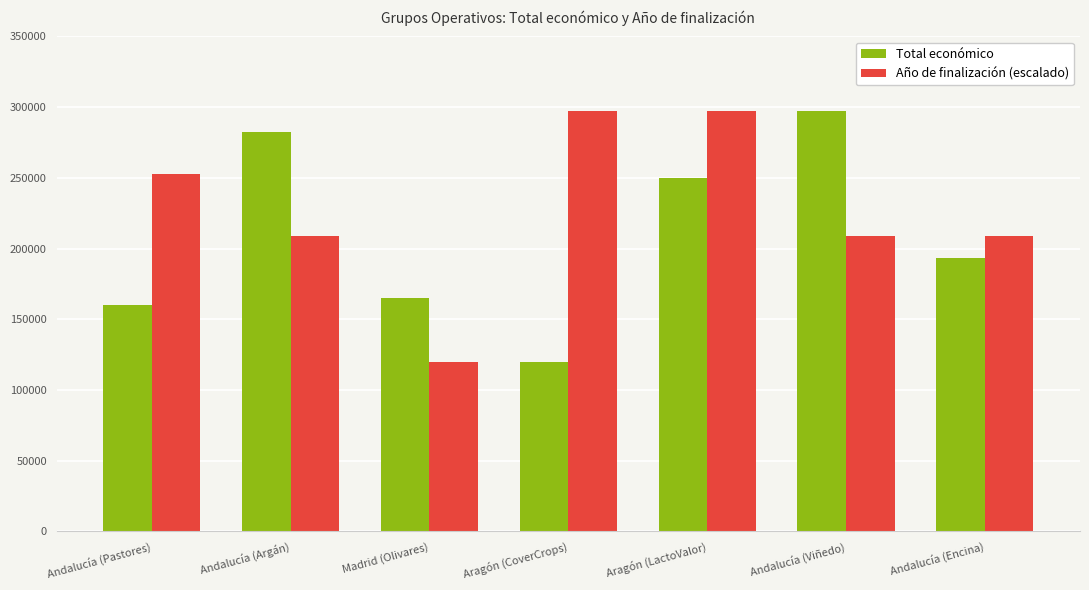

At Madrid (Olivares), list the series in order from smallest to largest.

Año de finalización (escalado), Total económico